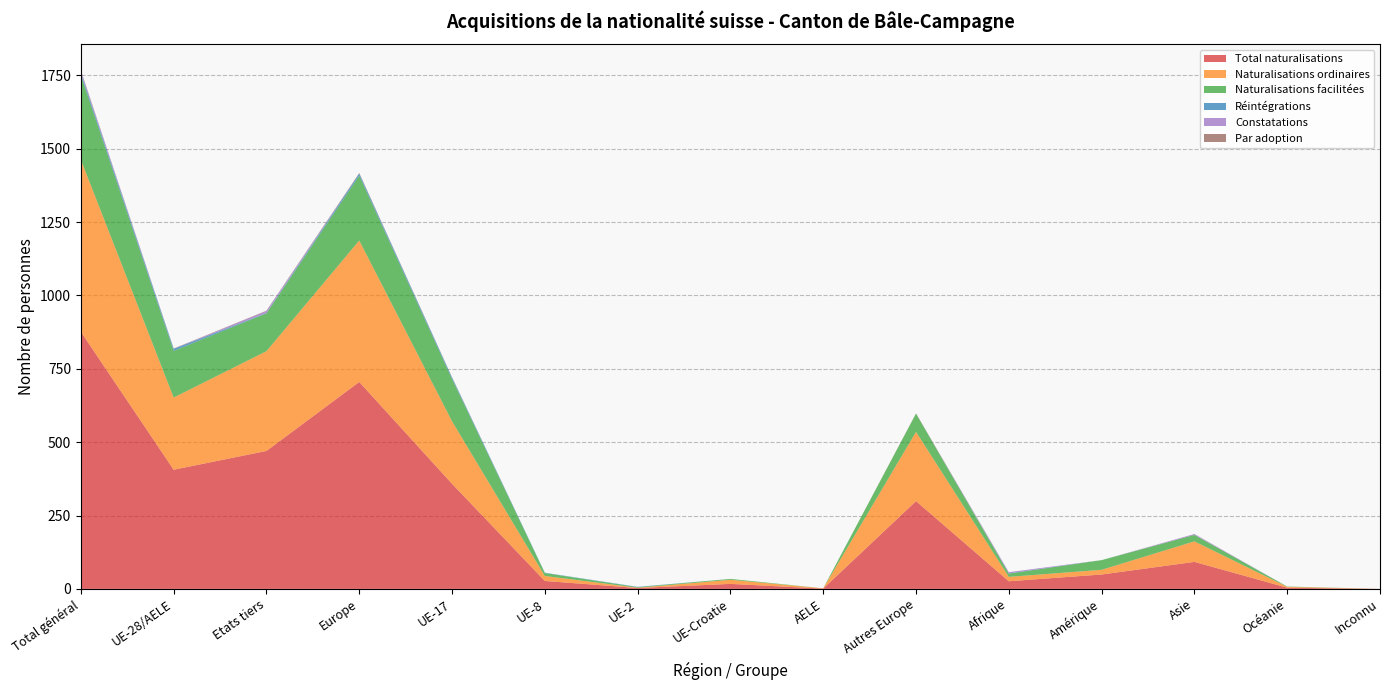

Reading right to left, transcribe all the data shown in this chart.

Total naturalisations: Inconnu=0	Océanie=4	Asie=92	Amérique=49	Afrique=26	Autres Europe=299	AELE=1	UE-Croatie=17	UE-2=3	UE-8=27	UE-17=358	Europe=705	Etats tiers=470	UE-28/AELE=406	Total général=876
Naturalisations ordinaires: Inconnu=0	Océanie=3	Asie=70	Amérique=16	Afrique=15	Autres Europe=236	AELE=1	UE-Croatie=14	UE-2=1	UE-8=17	UE-17=213	Europe=482	Etats tiers=340	UE-28/AELE=246	Total général=586
Naturalisations facilitées: Inconnu=0	Océanie=1	Asie=22	Amérique=33	Afrique=11	Autres Europe=62	AELE=0	UE-Croatie=3	UE-2=2	UE-8=10	UE-17=144	Europe=221	Etats tiers=129	UE-28/AELE=159	Total général=288
Réintégrations: Inconnu=0	Océanie=0	Asie=0	Amérique=0	Afrique=1	Autres Europe=0	AELE=0	UE-Croatie=0	UE-2=1	UE-8=1	UE-17=5	Europe=7	Etats tiers=1	UE-28/AELE=7	Total général=8
Constatations: Inconnu=0	Océanie=0	Asie=3	Amérique=0	Afrique=4	Autres Europe=0	AELE=0	UE-Croatie=0	UE-2=0	UE-8=0	UE-17=0	Europe=0	Etats tiers=7	UE-28/AELE=0	Total général=7
Par adoption: Inconnu=0	Océanie=0	Asie=0	Amérique=0	Afrique=0	Autres Europe=1	AELE=0	UE-Croatie=0	UE-2=0	UE-8=0	UE-17=1	Europe=2	Etats tiers=1	UE-28/AELE=1	Total général=2